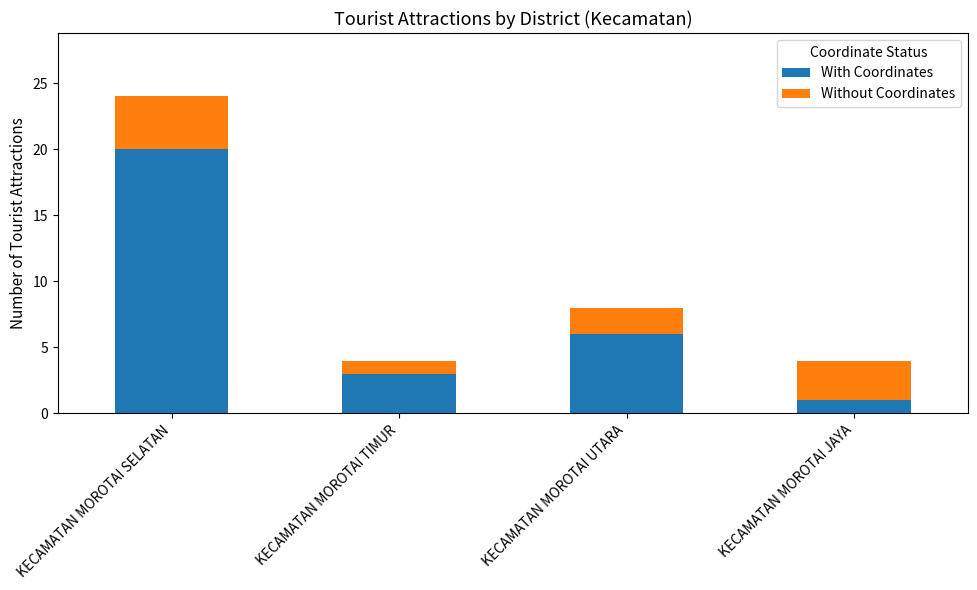

At which category is the sum across all series the highest?

KECAMATAN MOROTAI SELATAN